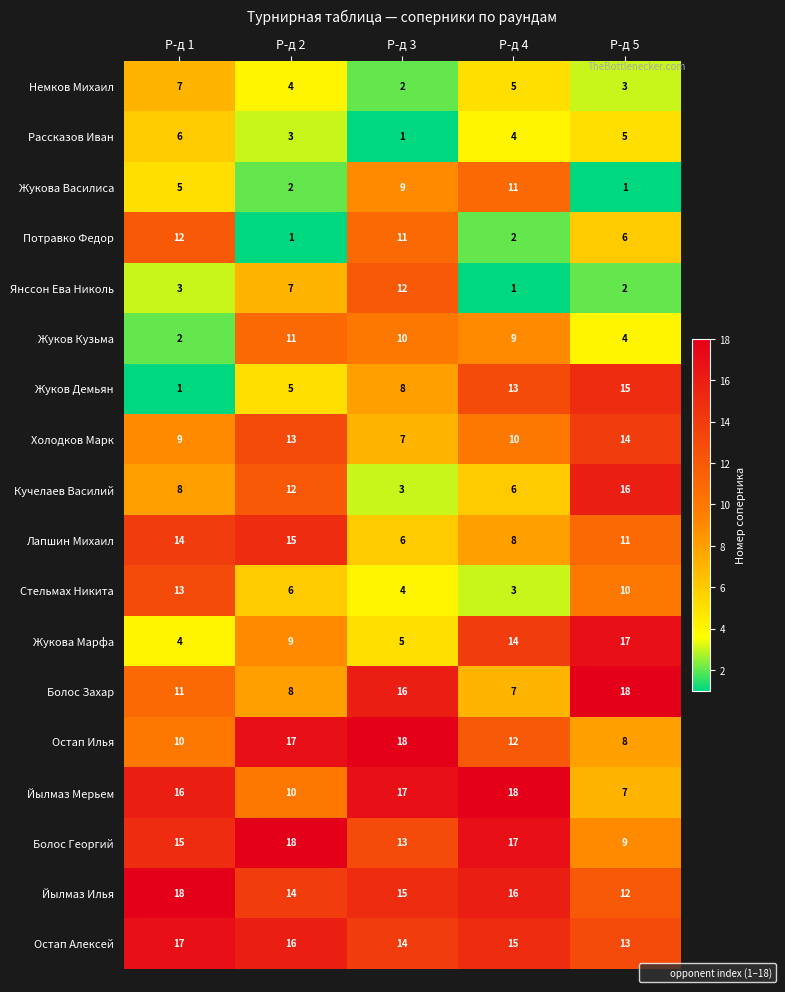

What is the difference between the maximum and minimum values in the Потравко Федор series?

11